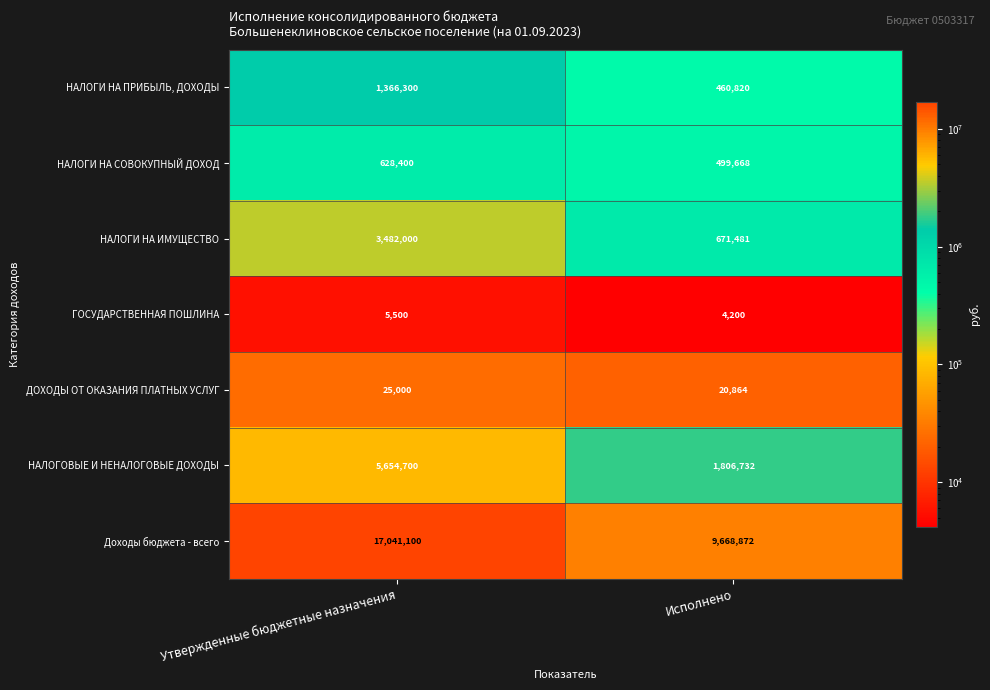

Rank the series by their maximum value, from lowest to highest.

ГОСУДАРСТВЕННАЯ ПОШЛИНА, ДОХОДЫ ОТ ОКАЗАНИЯ ПЛАТНЫХ УСЛУГ, НАЛОГИ НА СОВОКУПНЫЙ ДОХОД, НАЛОГИ НА ПРИБЫЛЬ, ДОХОДЫ, НАЛОГИ НА ИМУЩЕСТВО, НАЛОГОВЫЕ И НЕНАЛОГОВЫЕ ДОХОДЫ, Доходы бюджета - всего